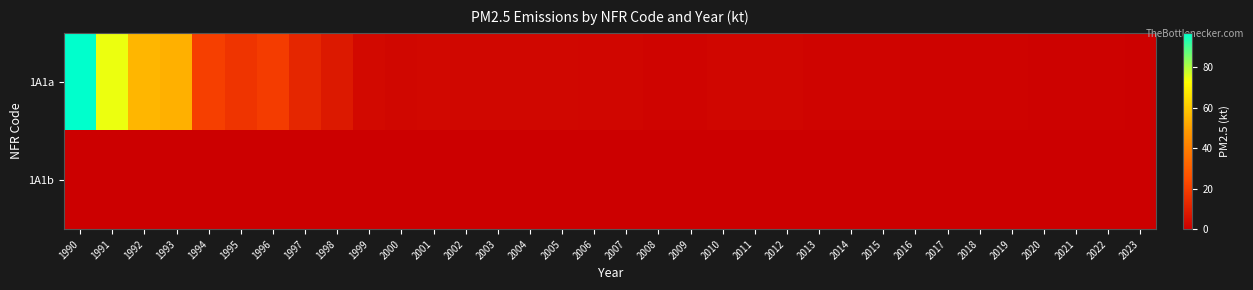

Which has a higher value, 2004 or 1998?

1998